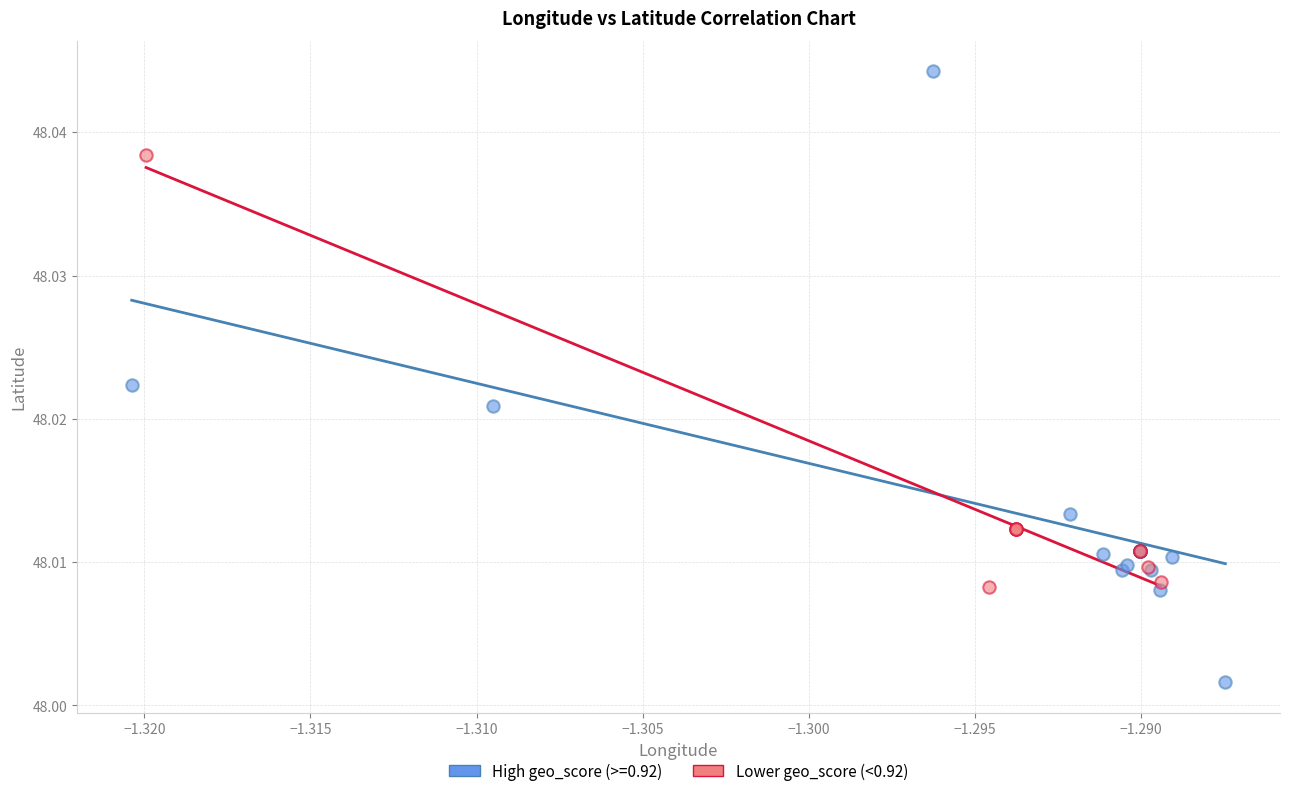

Which series reaches the maximum Y coordinate?

High geo_score (>=0.92)